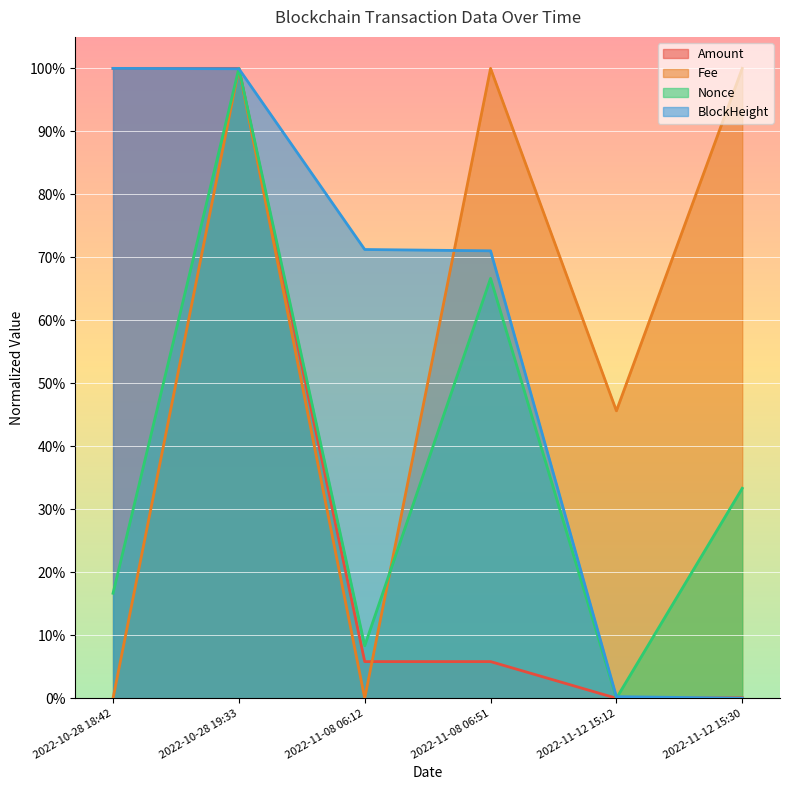

Which series ends up on top after the final intersection of Fee and BlockHeight?

Fee